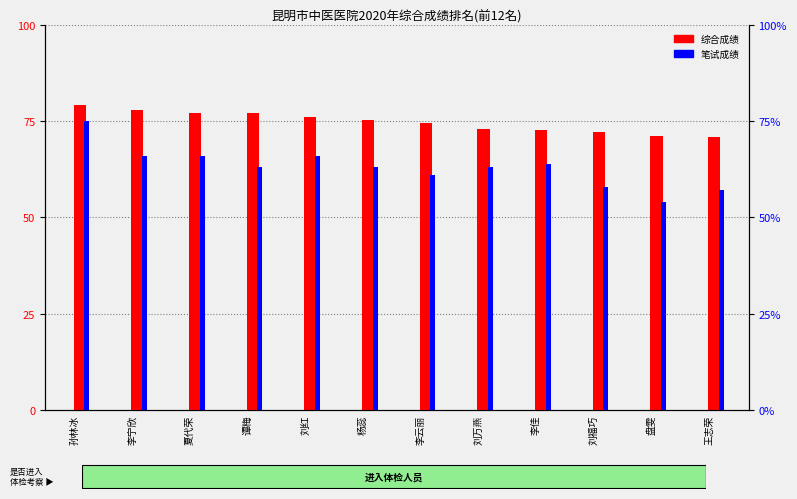

Which category has the lowest value across all series?

盘雯